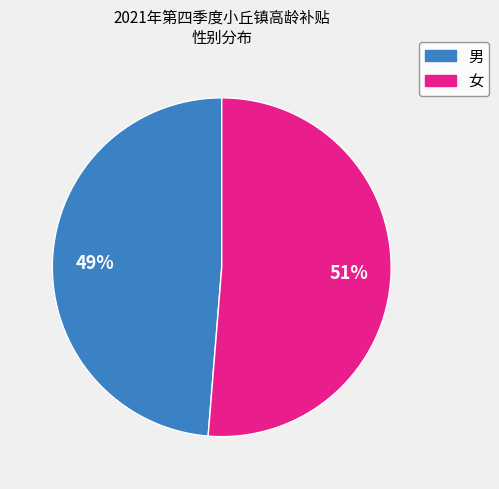

Count the number of slices in the pie.

2